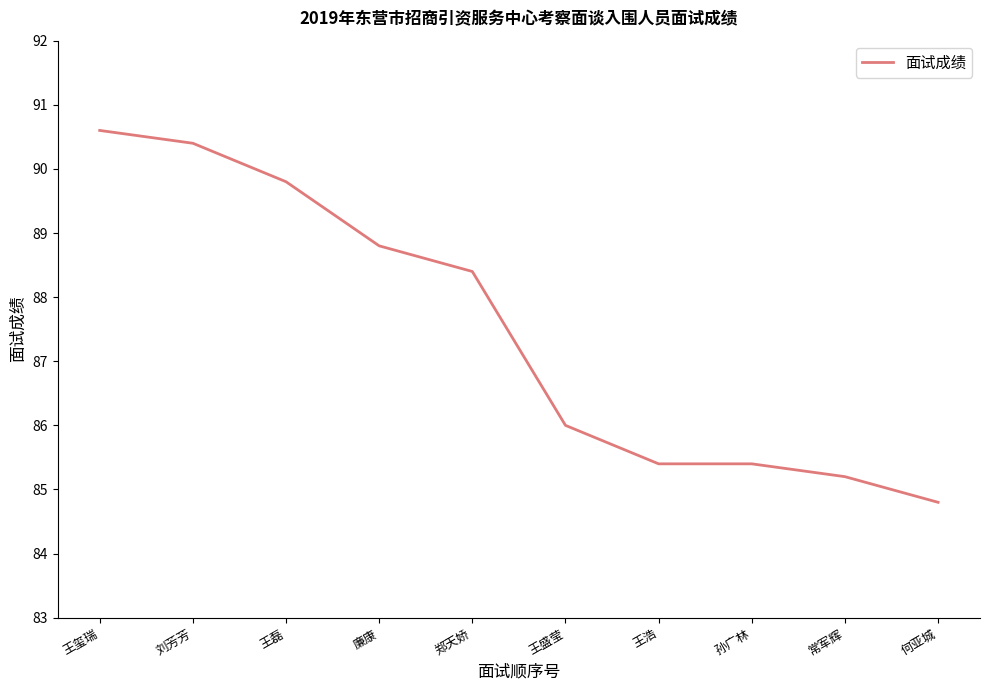

What position from the right is 王玺瑞?

10